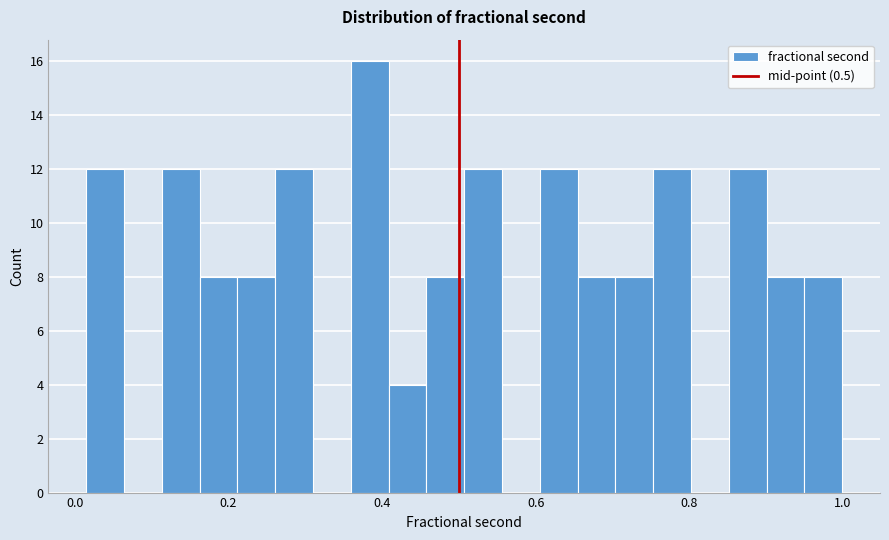

Read against the x-axis, roughly where is the centre of the tallest bar?

0.38